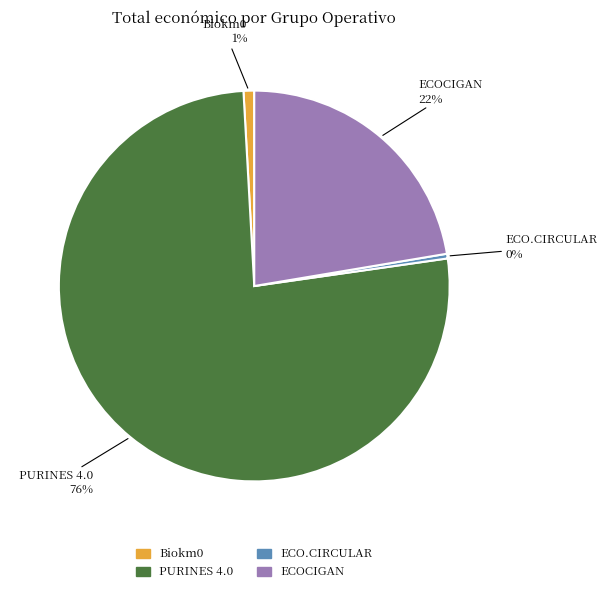

To the nearest percent, what is the combined percentage of ECOCIGAN and Biokm0?

23%